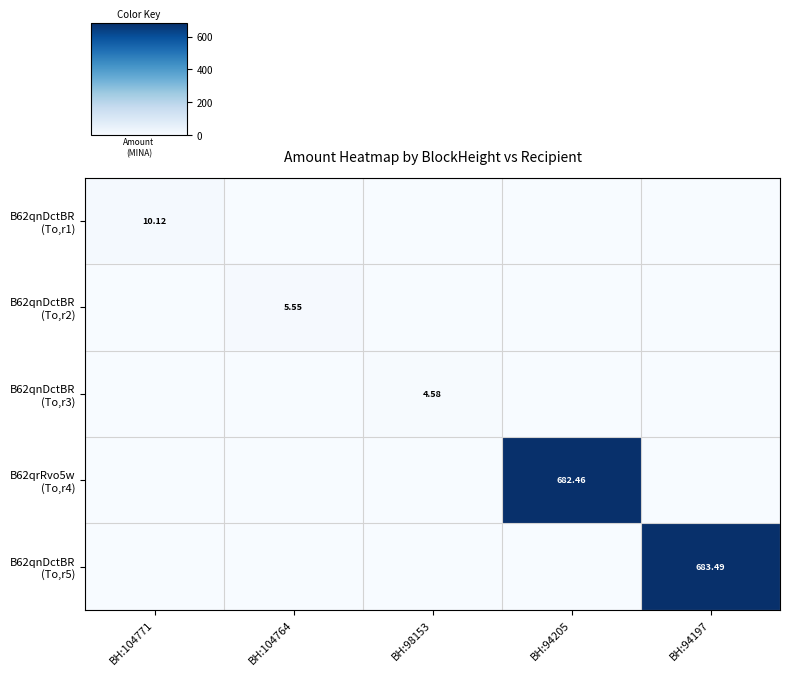

What is the difference between the maximum and minimum values in the B62qnDctBR (To,r2) series?

5.5